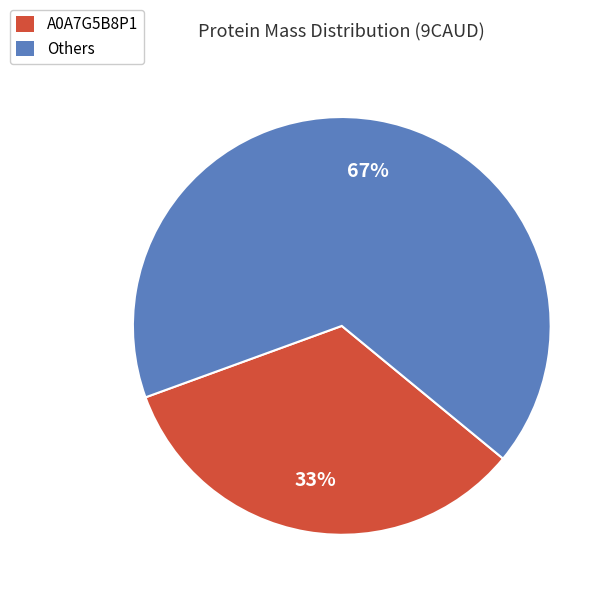

To the nearest percent, what is the average slice percentage?

50%